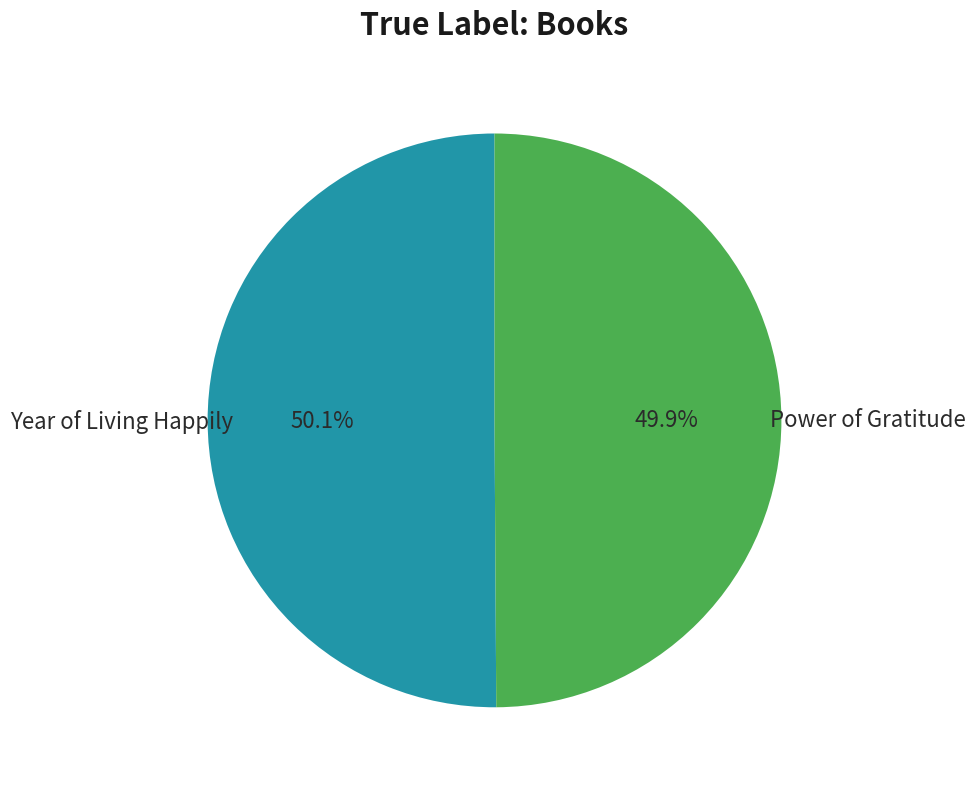

The Power of Gratitude slice represents 65% of the pie. True or false?

False